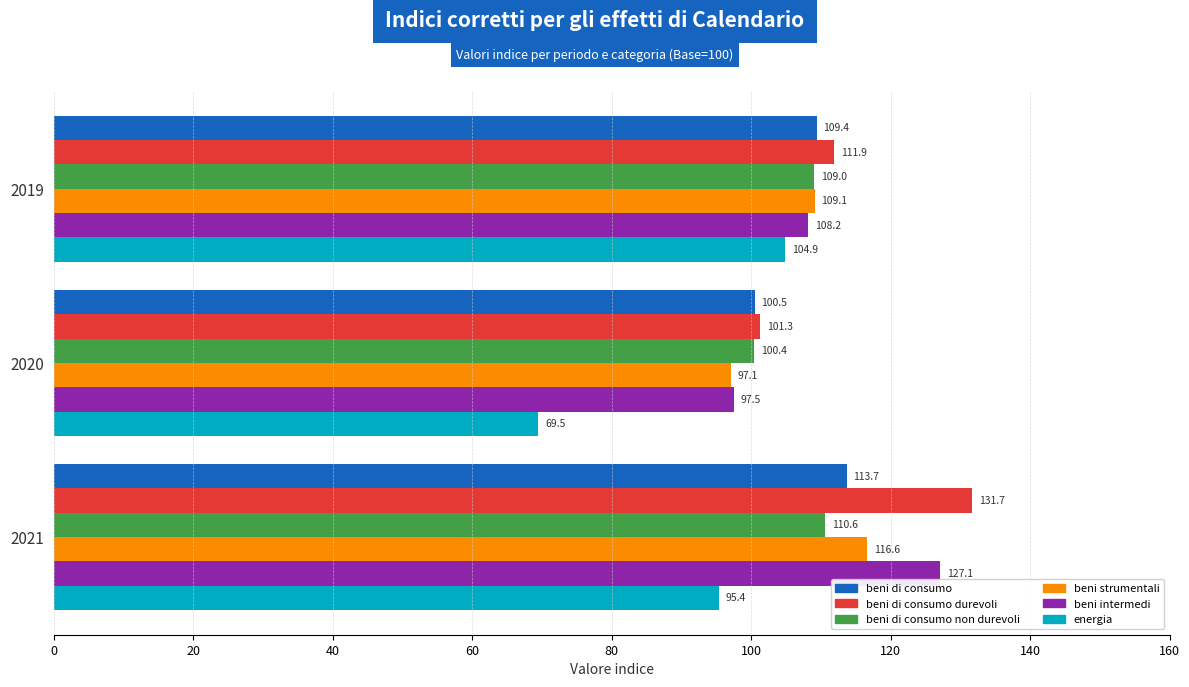

Which series has the largest range (max minus min)?

energia